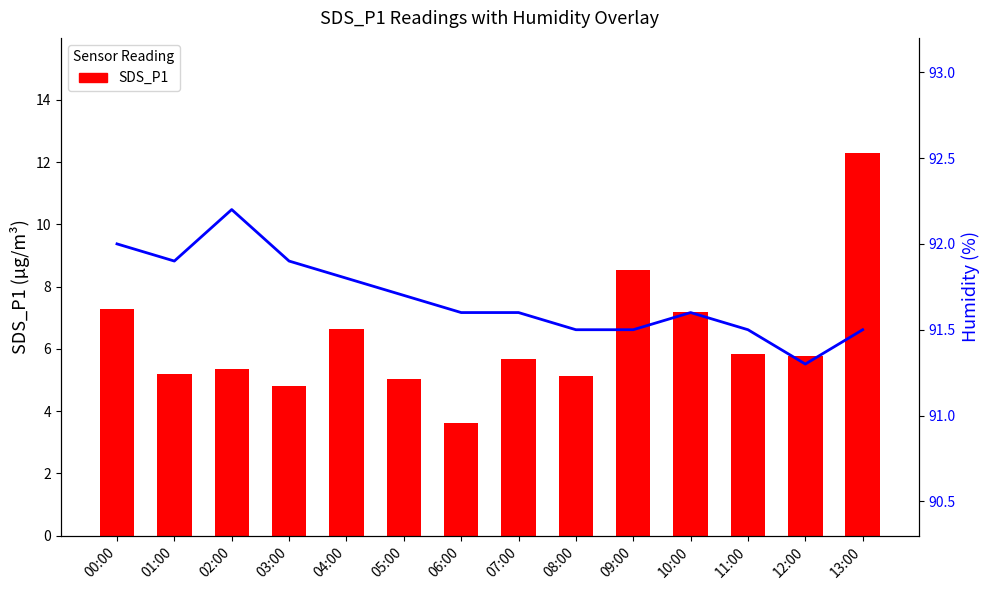

Between 00:00 and 09:00, which series saw the biggest shift?

SDS_P1